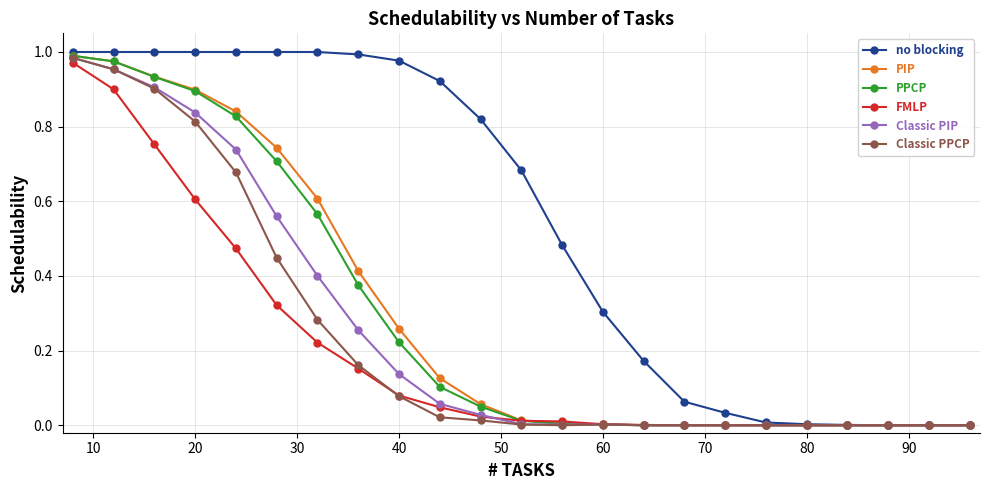

Which series has the largest total across all categories?

no blocking